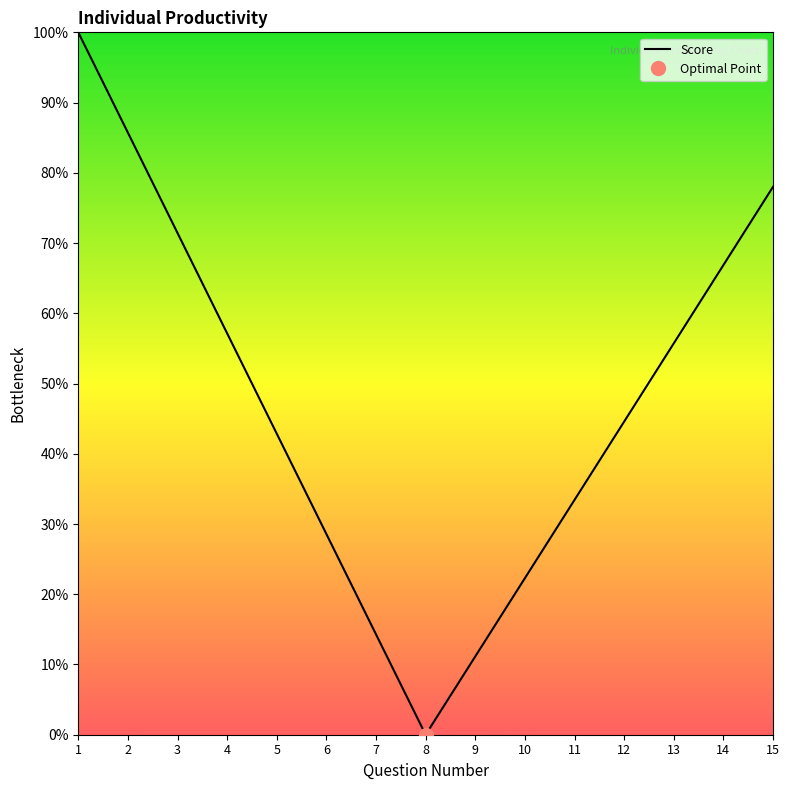

Reading left to right, extract all data points from this chart.

100.0	85.7	71.4	57.1	42.9	28.6	14.3	0.0	11.1	22.3	33.4	44.6	55.7	66.9	78.0